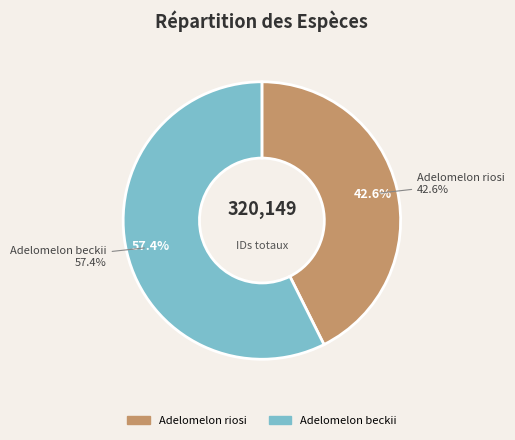

True or false: Adelomelon riosi accounts for 35% of the total.

False